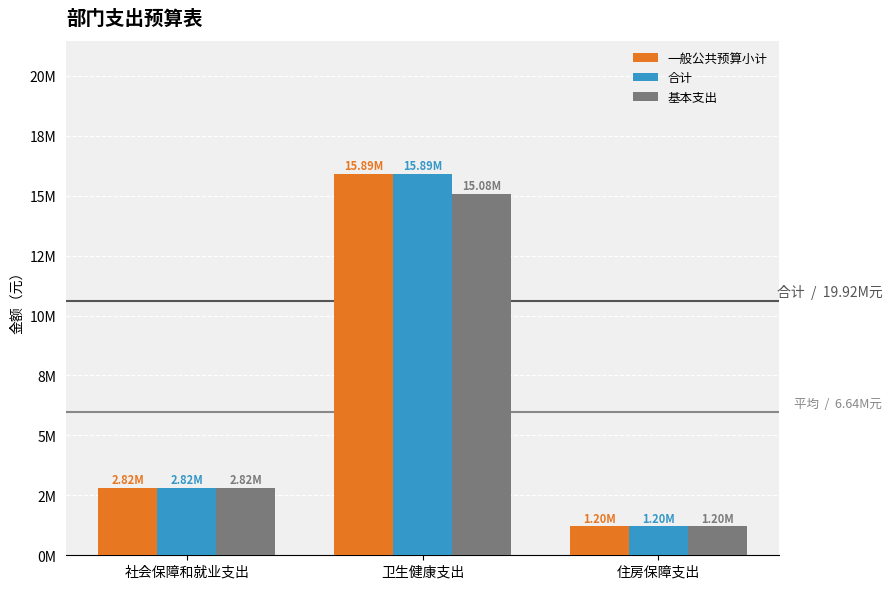

Reading left to right, list all the values displayed in this chart.

一般公共预算小计: 社会保障和就业支出=2824144.5	卫生健康支出=15894257.5	住房保障支出=1202301.4
合计: 社会保障和就业支出=2824144.5	卫生健康支出=15894257.5	住房保障支出=1202301.4
基本支出: 社会保障和就业支出=2824144.5	卫生健康支出=15082257.5	住房保障支出=1202301.4